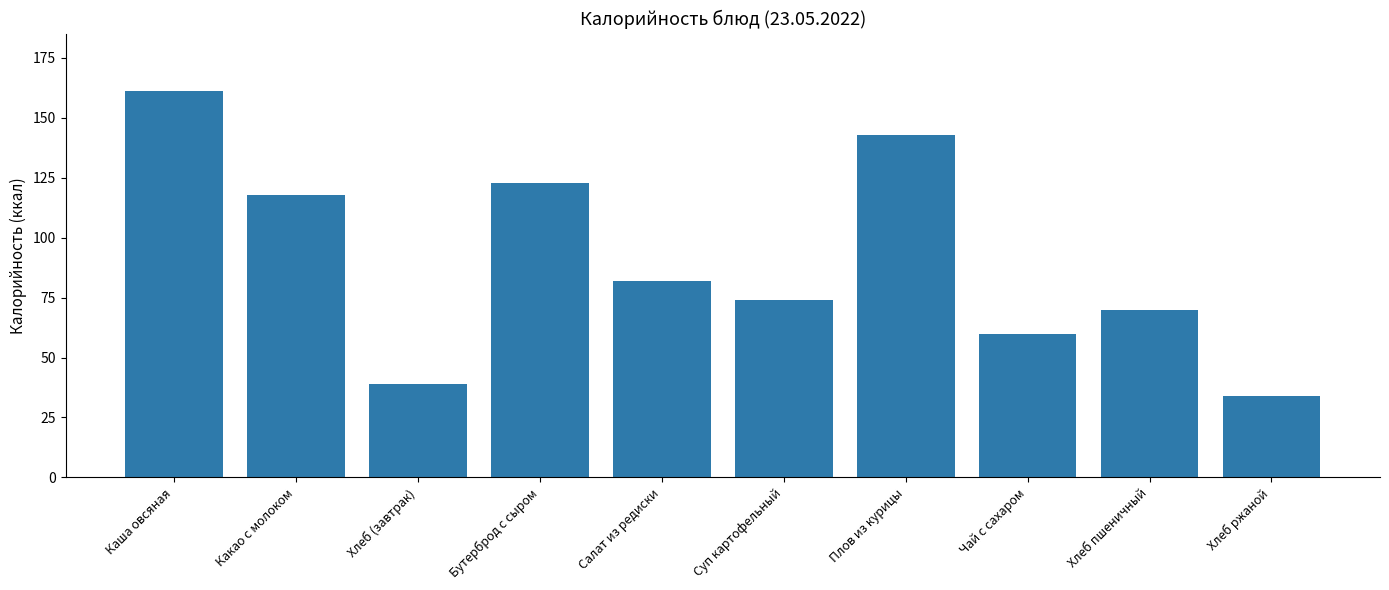

How many data points does each series have?

10